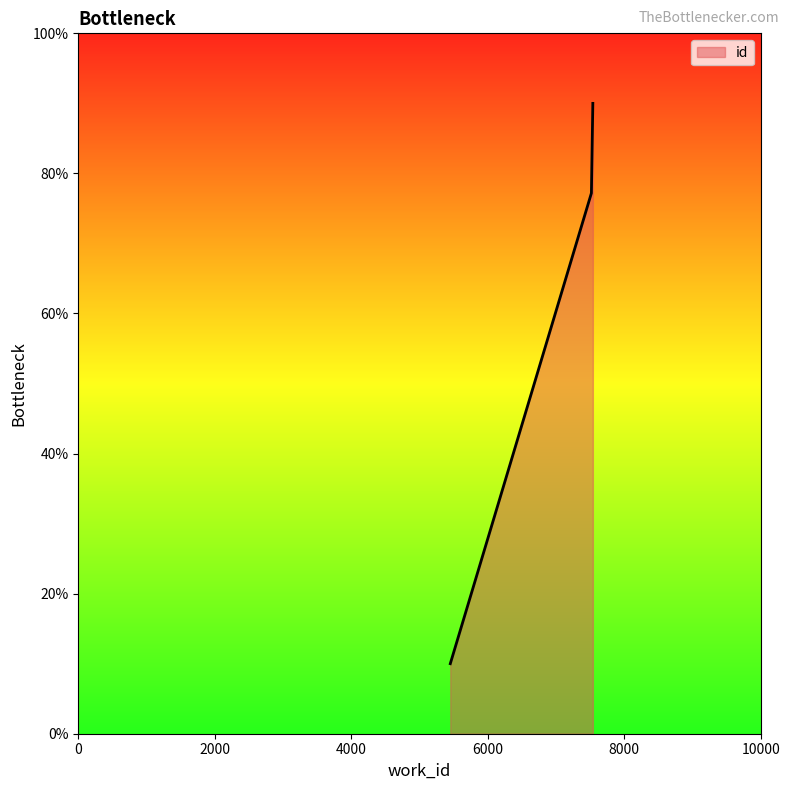

What is the minimum value shown in the chart?

10.0